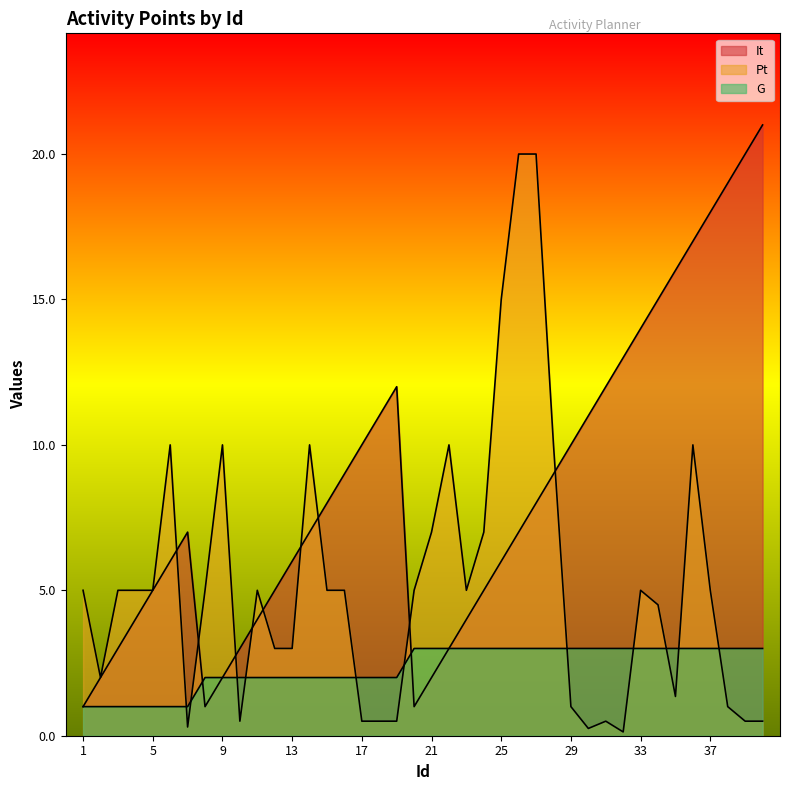

At which label does It first exceed 7?

15